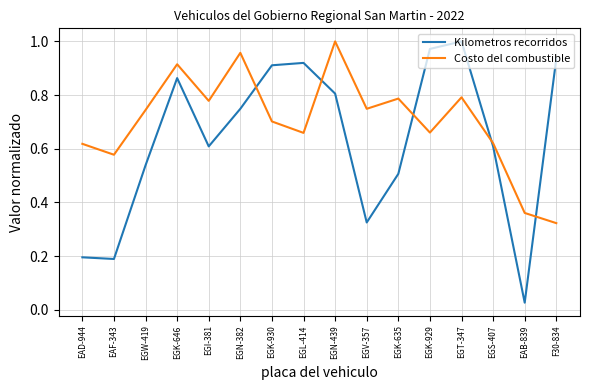

How many times do Kilometros recorridos and Costo del combustible cross each other?

5